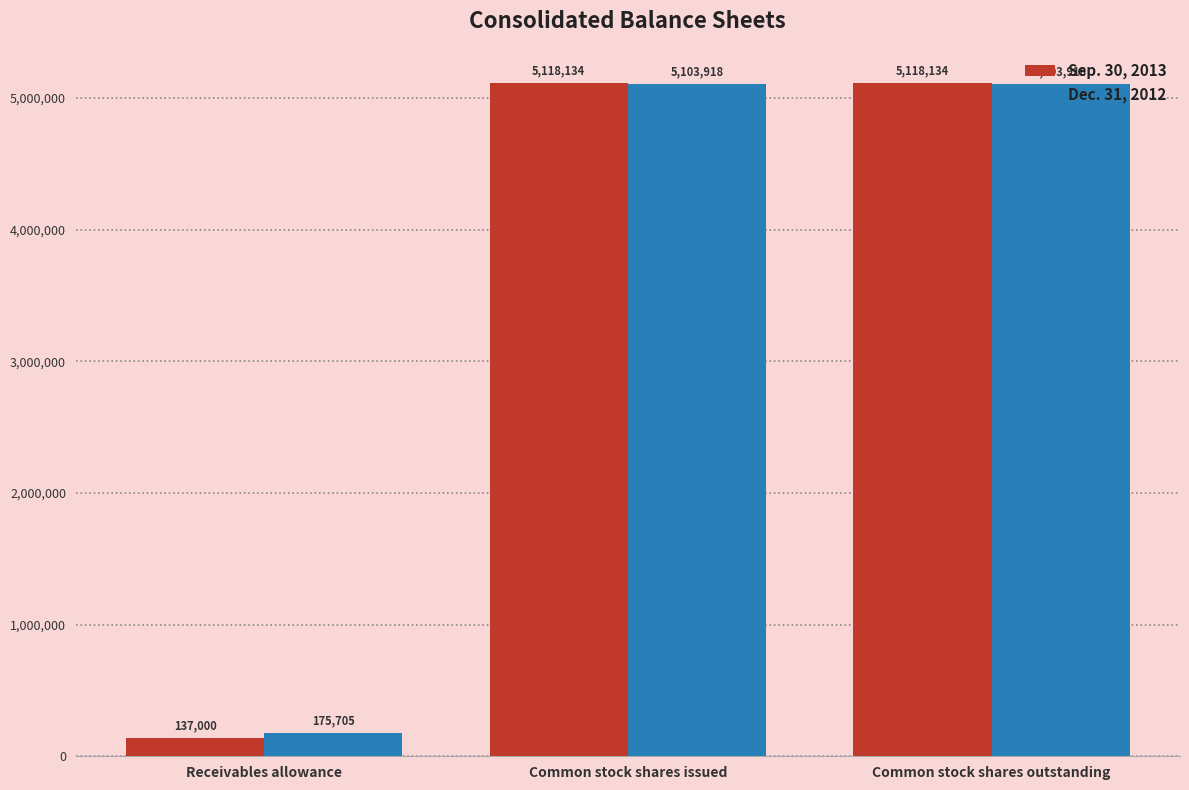

List the series in order of their peak value, lowest first.

Dec. 31, 2012, Sep. 30, 2013